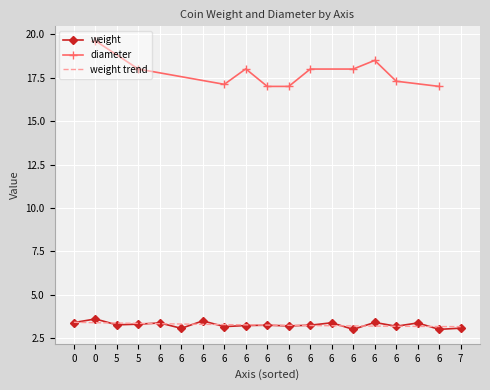

The value of diameter at 6 is 18.5. True or false?

True